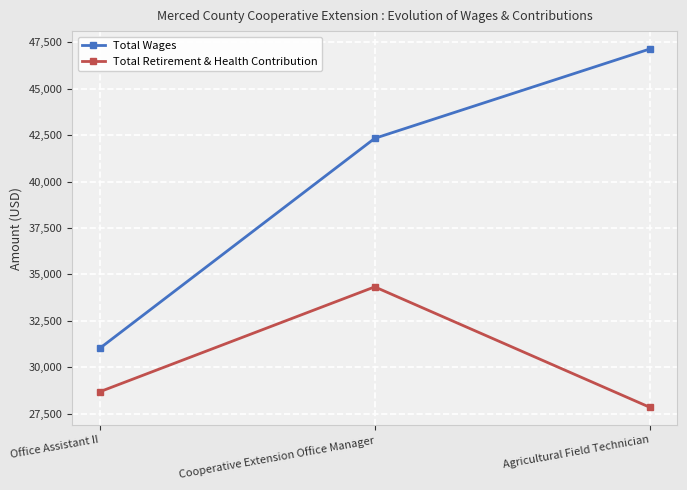

What is the difference between the Total Retirement & Health Contribution values at Agricultural Field Technician and Office Assistant II?

835